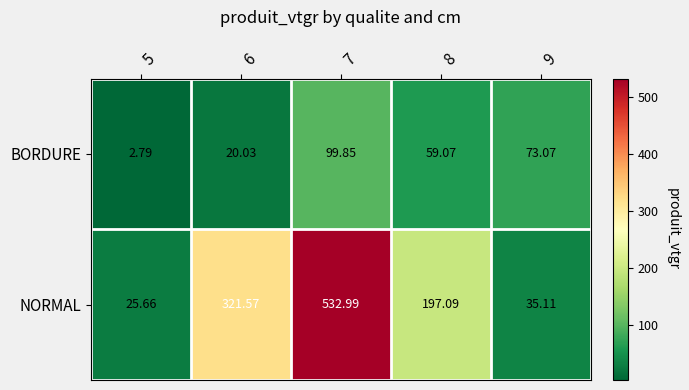

What is the total value across all series at 7?

632.8